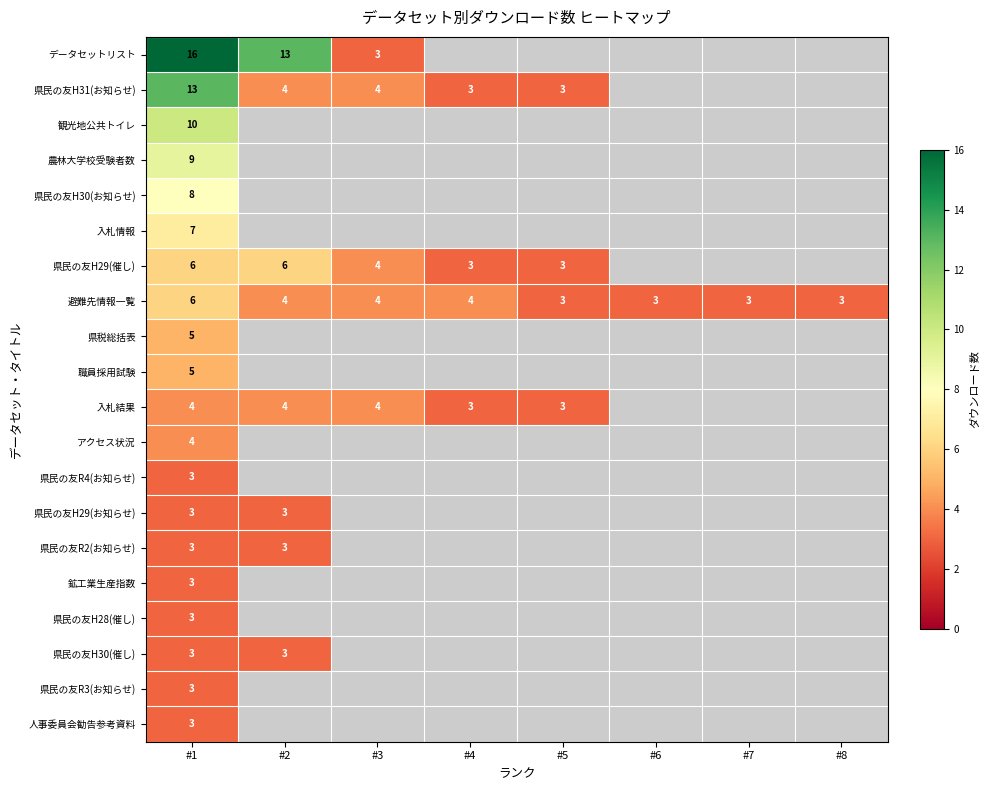

What is the minimum value for 避難先情報一覧?

3